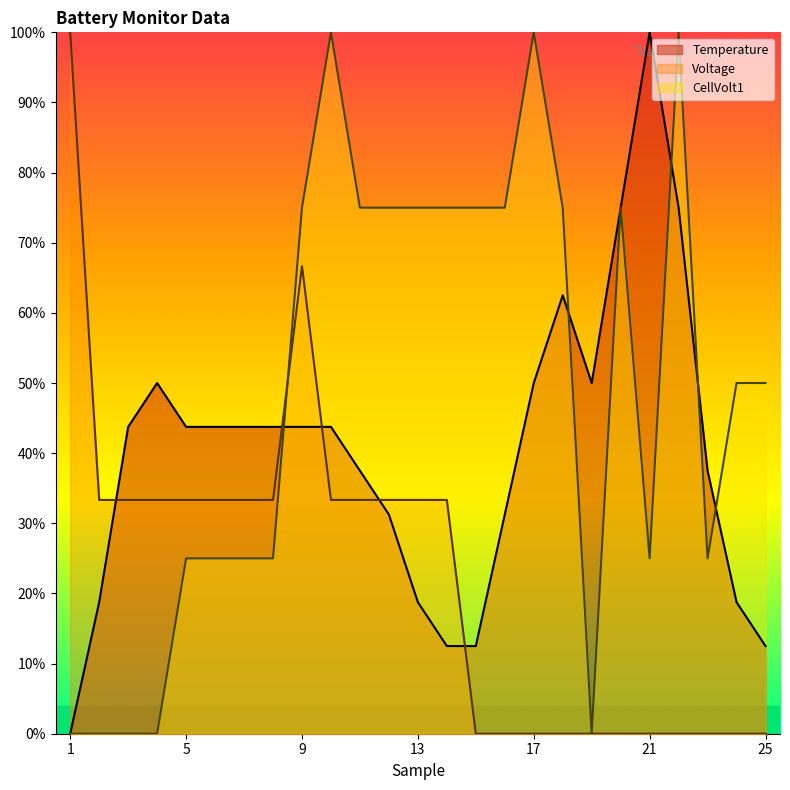

What is the difference between the maximum and minimum values in the Voltage series?

1.0